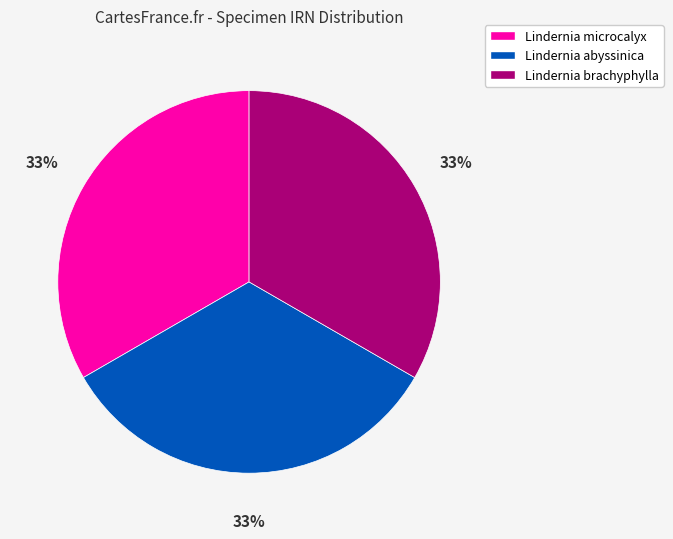

What percentage is the Lindernia brachyphylla slice, to the nearest percent?

33%